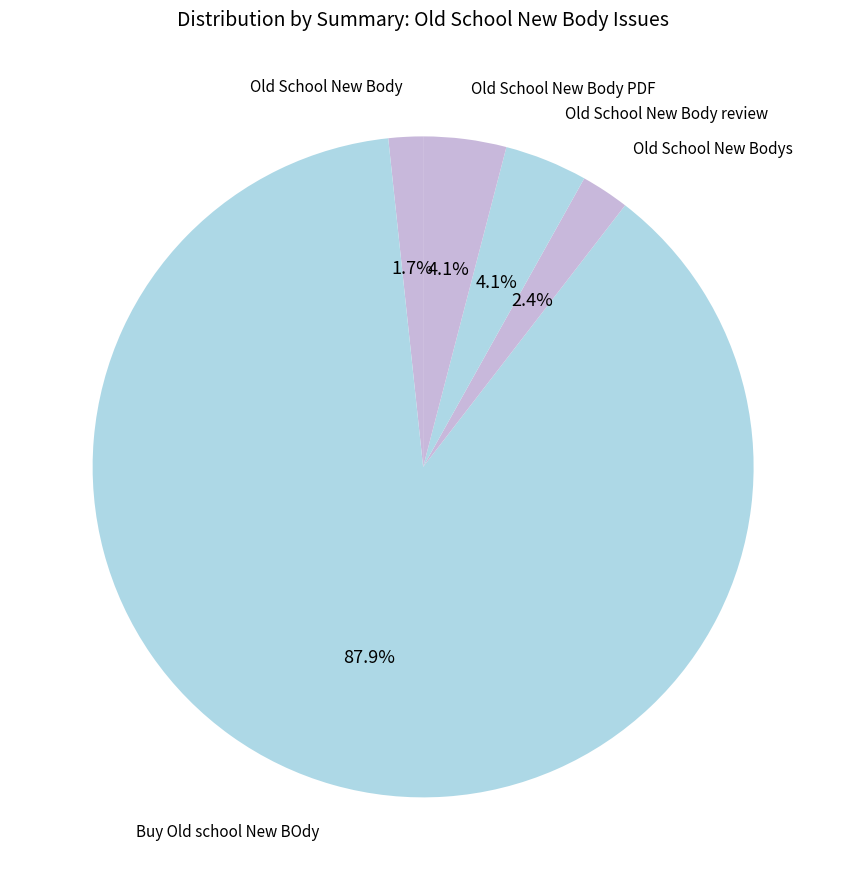

Which slice is the largest?

Buy Old school New BOdy (7599)